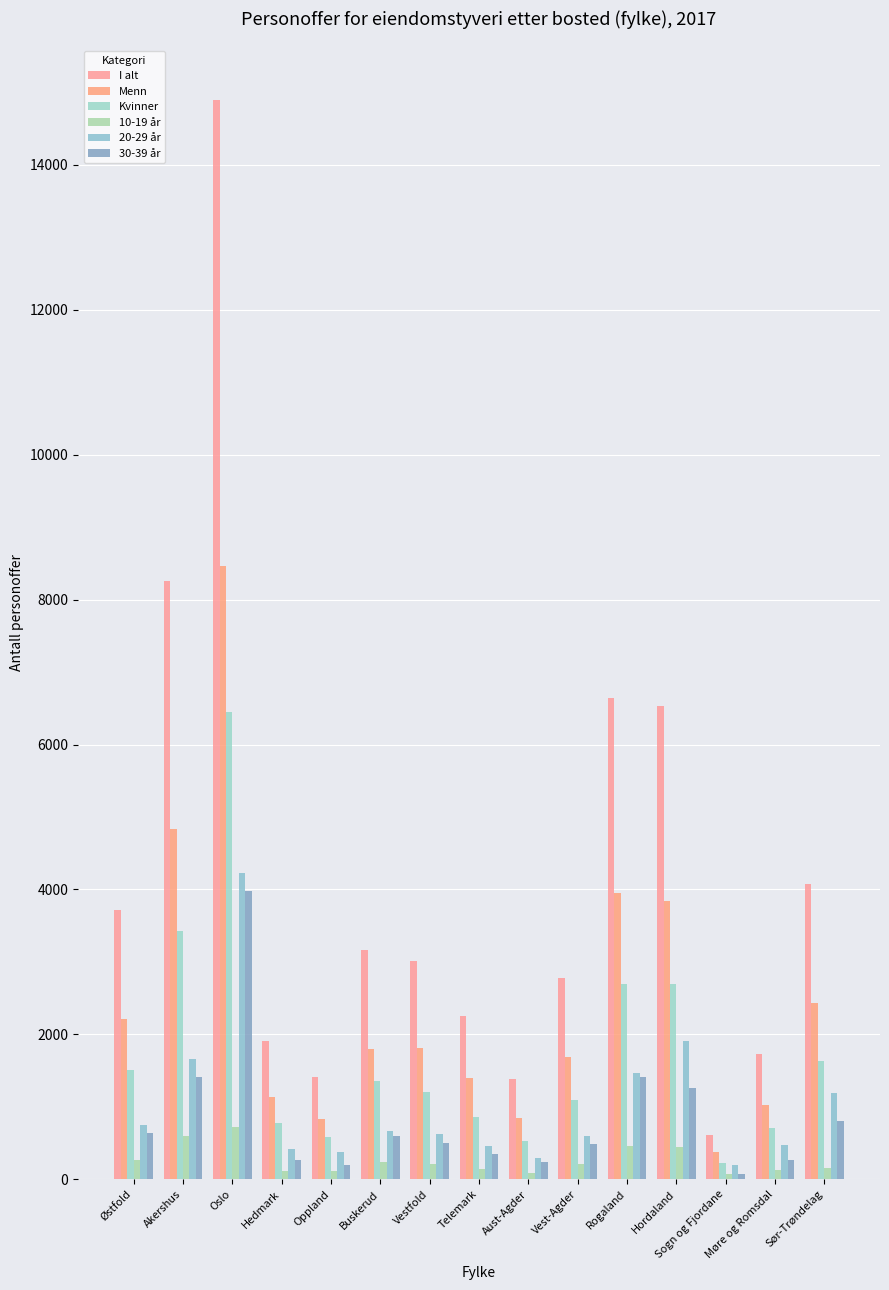

Which series has the largest total across all categories?

I alt